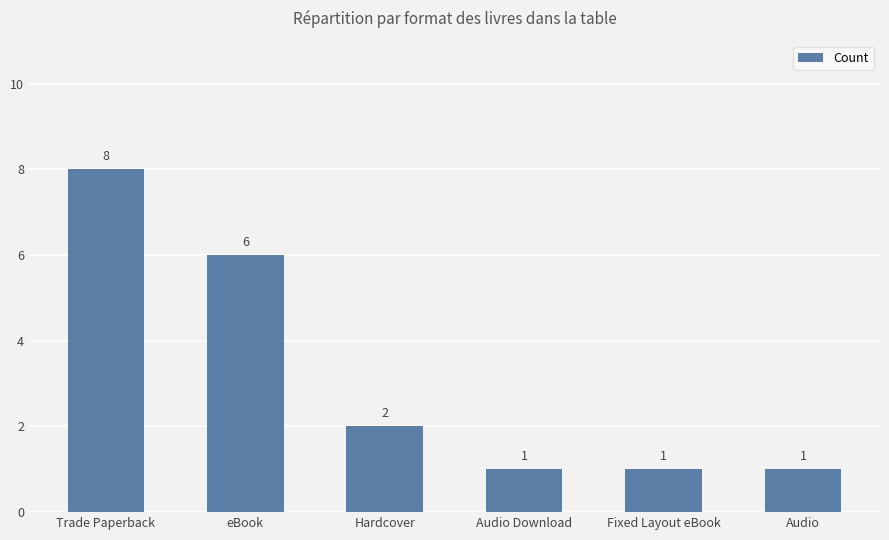

Which has a higher value, Audio Download or eBook?

eBook